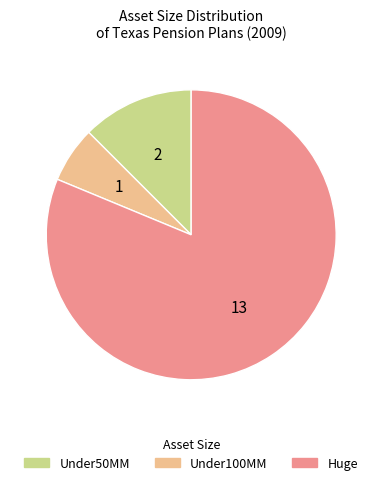

Is there a majority slice in this chart?

Yes